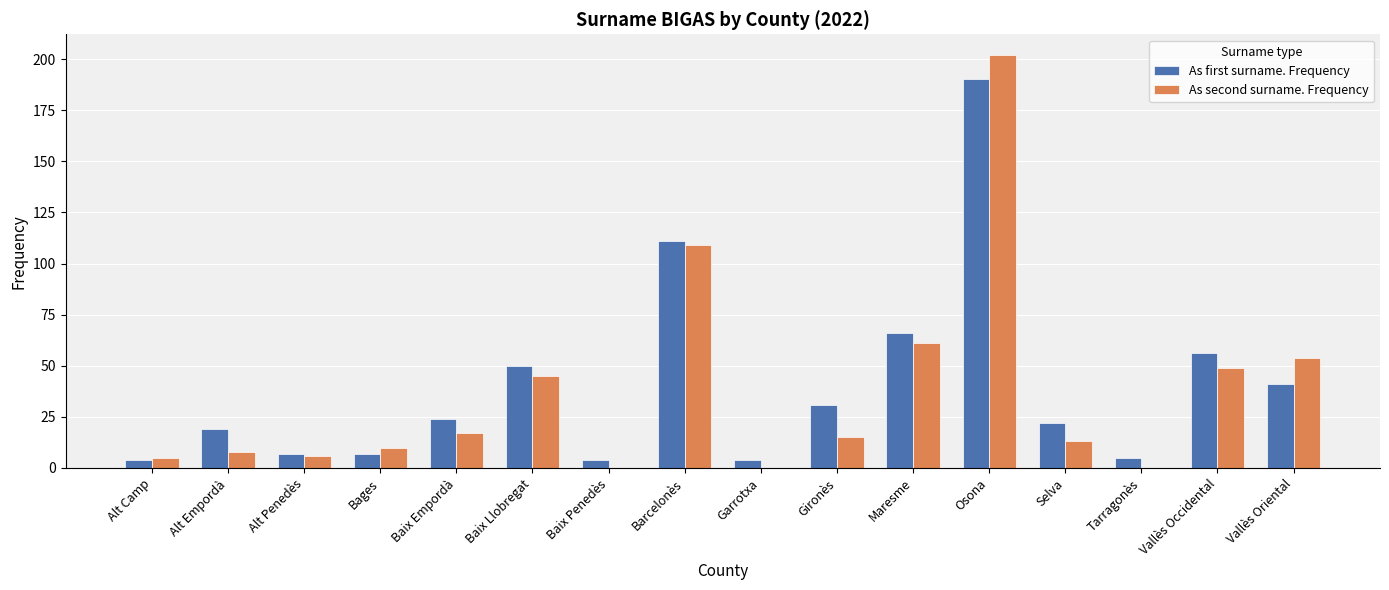

The value of As first surname. Frequency at Barcelonès is 111. True or false?

True